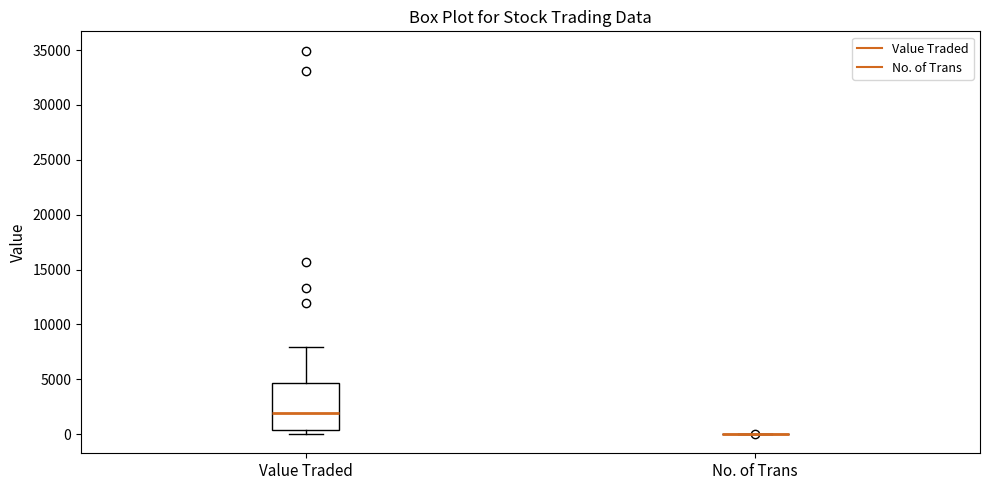

Which box is the tallest, from its lower edge to its upper edge?

Value Traded